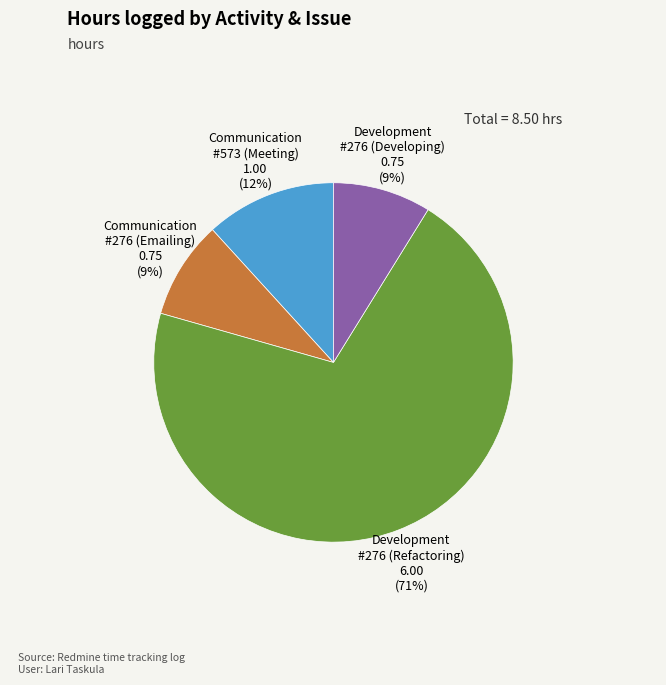

True or false: Development #276 (Refactoring) accounts for 84% of the total.

False